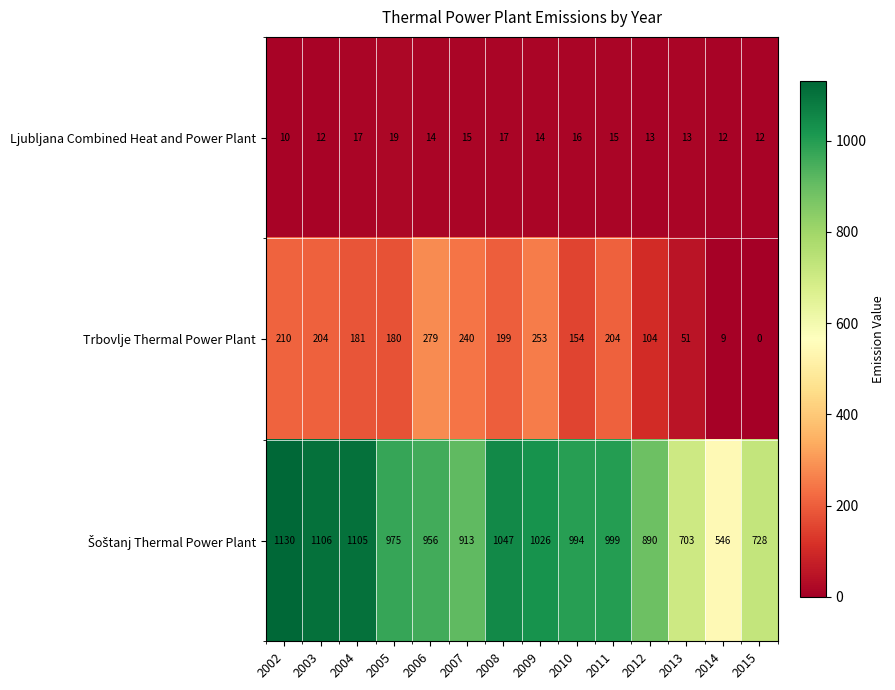

What is the difference between the highest and lowest values at 2004?

1088